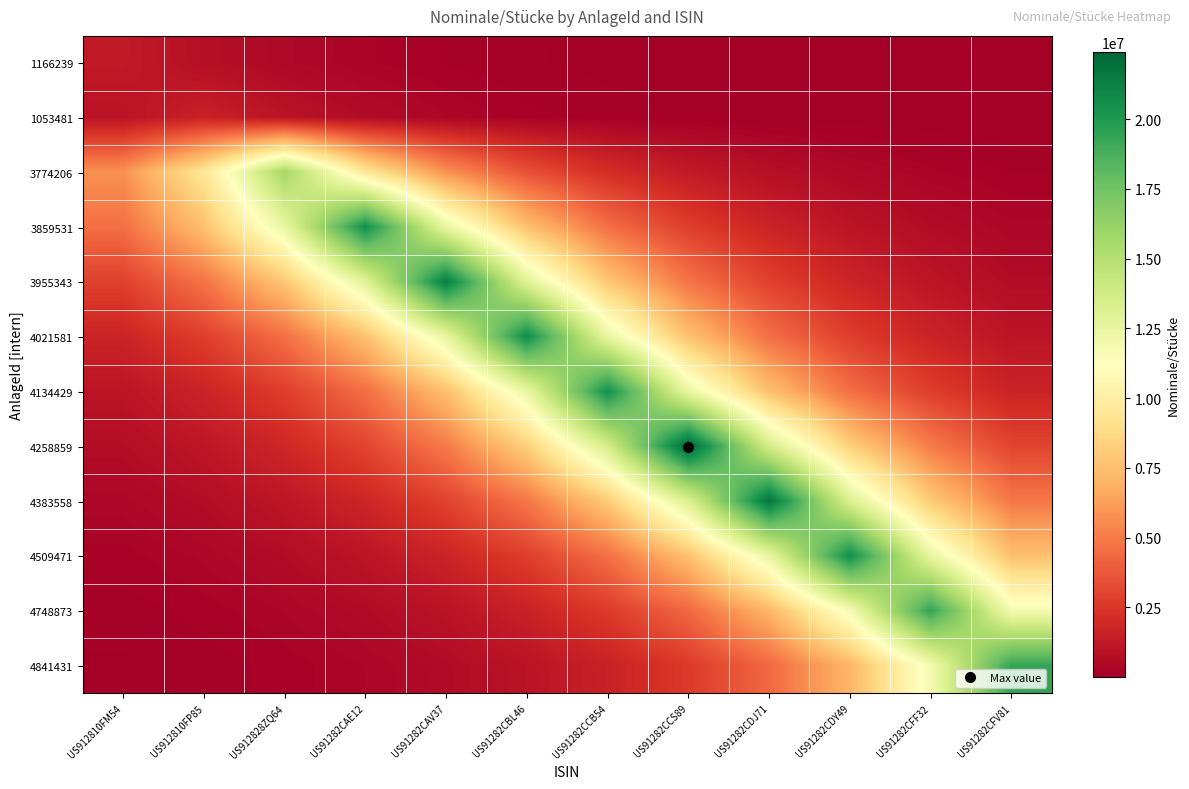

What is the smallest value displayed?

5162.4